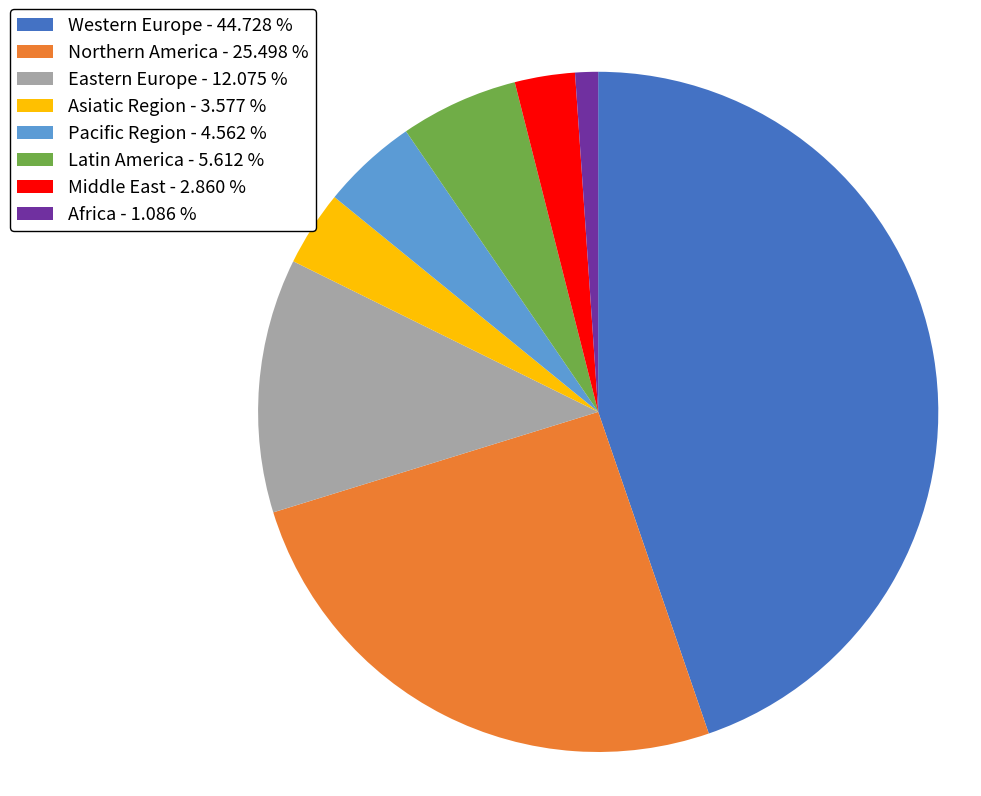

Between Africa - 1.086 % and Eastern Europe - 12.075 %, which is larger?

Eastern Europe - 12.075 %